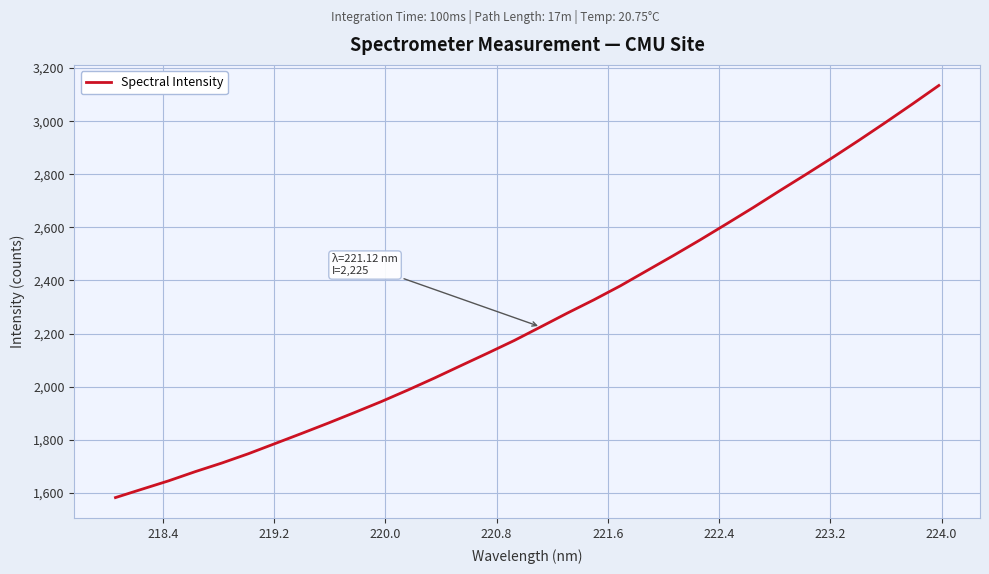

What is the difference between the maximum and minimum values?

1552.0